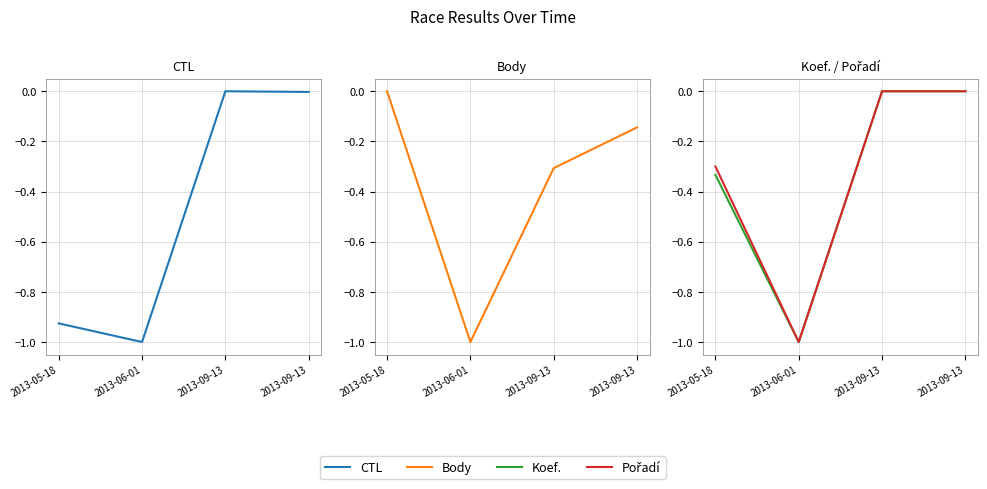

Reading left to right, transcribe all the data shown in this chart.

CTL: -0.9	-1.0	0.0	-0.0
Body: 0.0	-1.0	-0.3	-0.1
Koef.: -0.3	-1.0	0.0	0.0
Pořadí: -0.3	-1.0	0.0	0.0